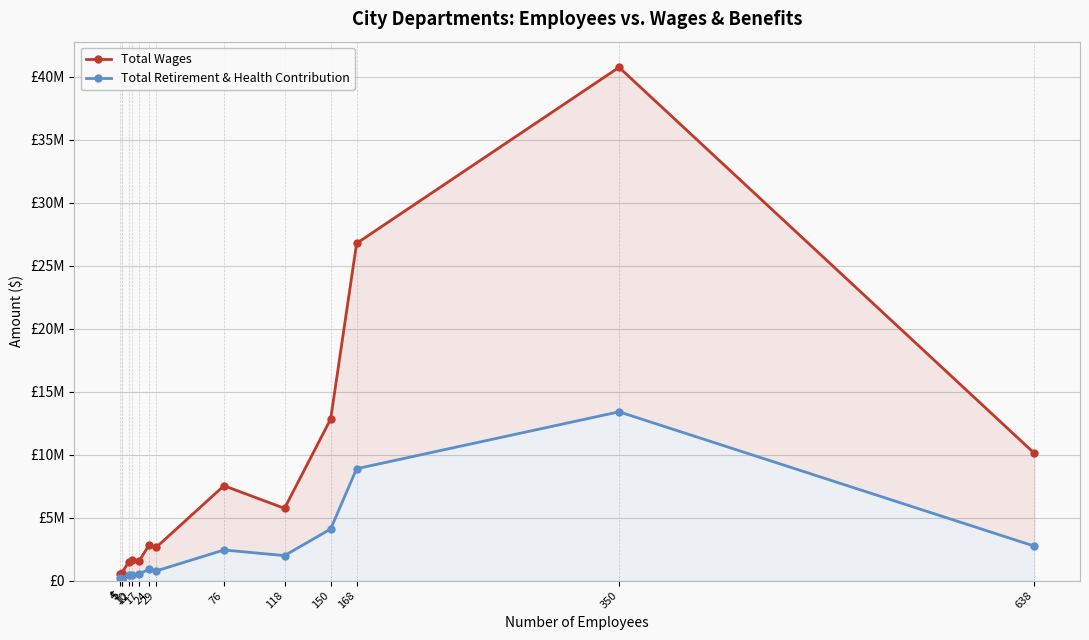

The value of Total Retirement & Health Contribution at 118 is 3253813. True or false?

False